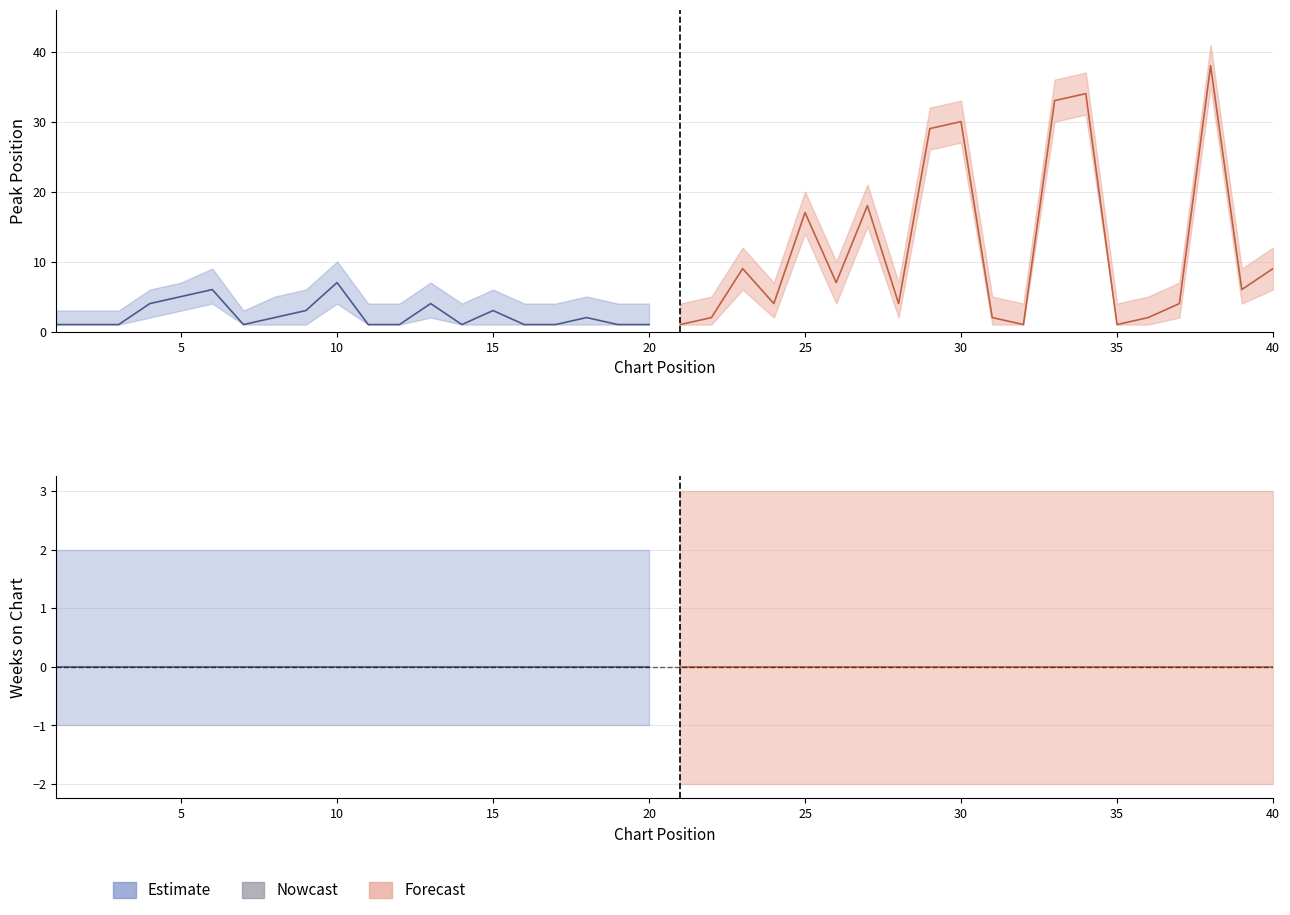

Which series has the largest range (max minus min)?

Peak Position